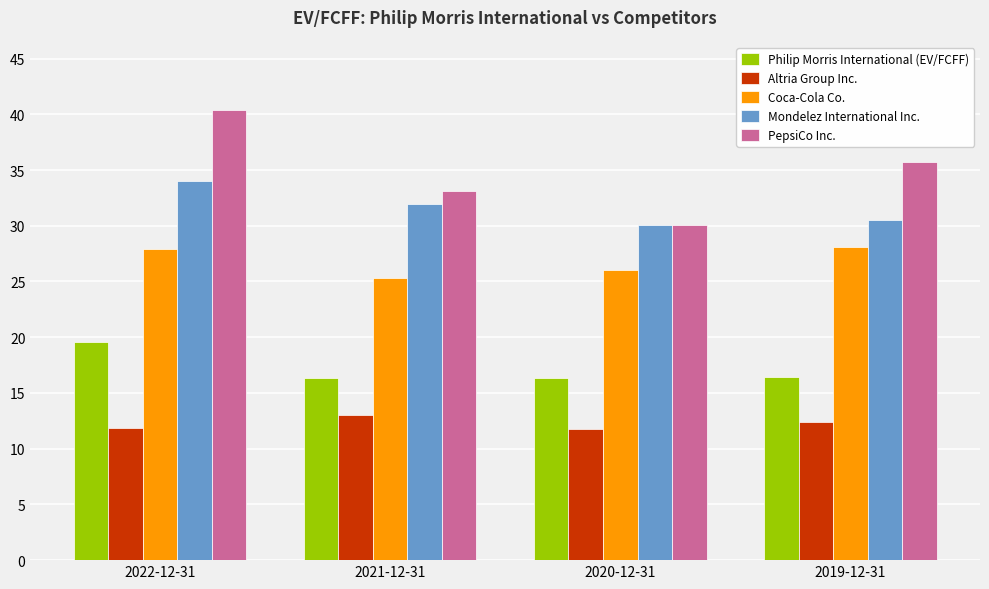

Which category has the highest value across all series?

2022-12-31